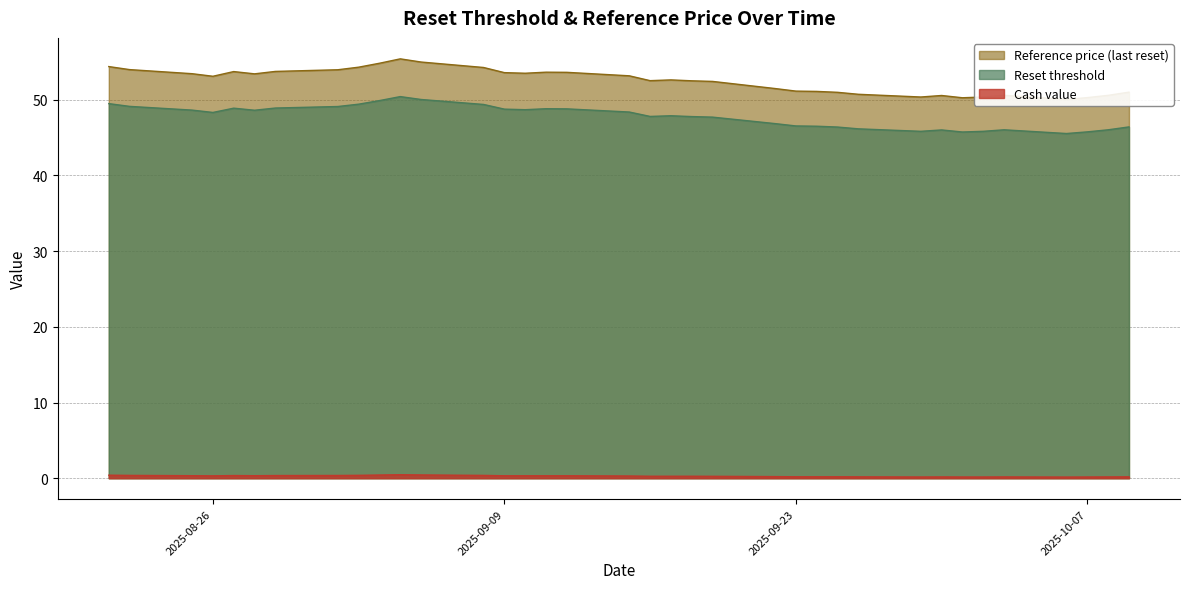

What is the average value of the Reset threshold series?

47.8